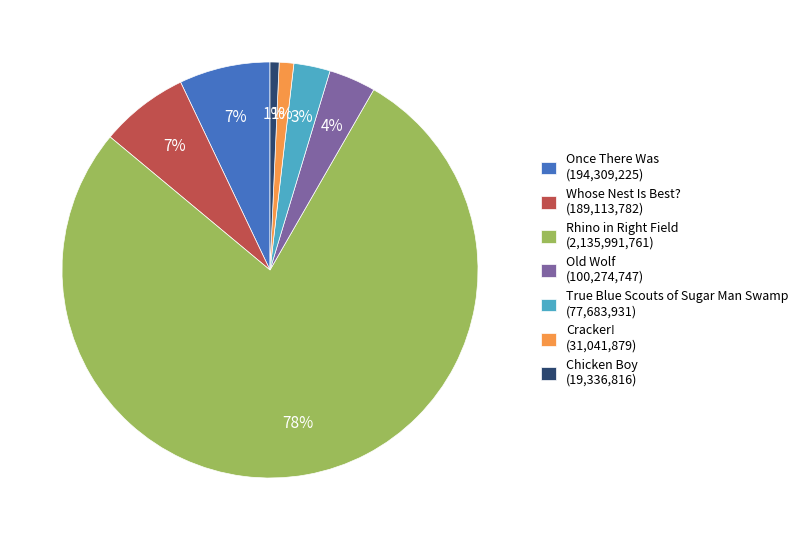

Which category has the biggest portion of the pie?

Rhino in Right Field